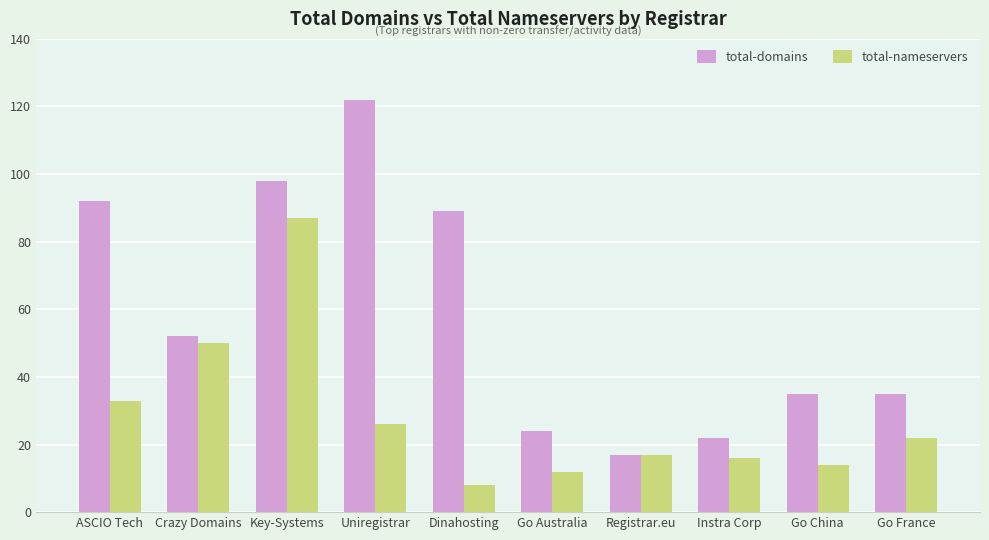

Rank the series at Instra Corp from lowest to highest value.

total-nameservers, total-domains